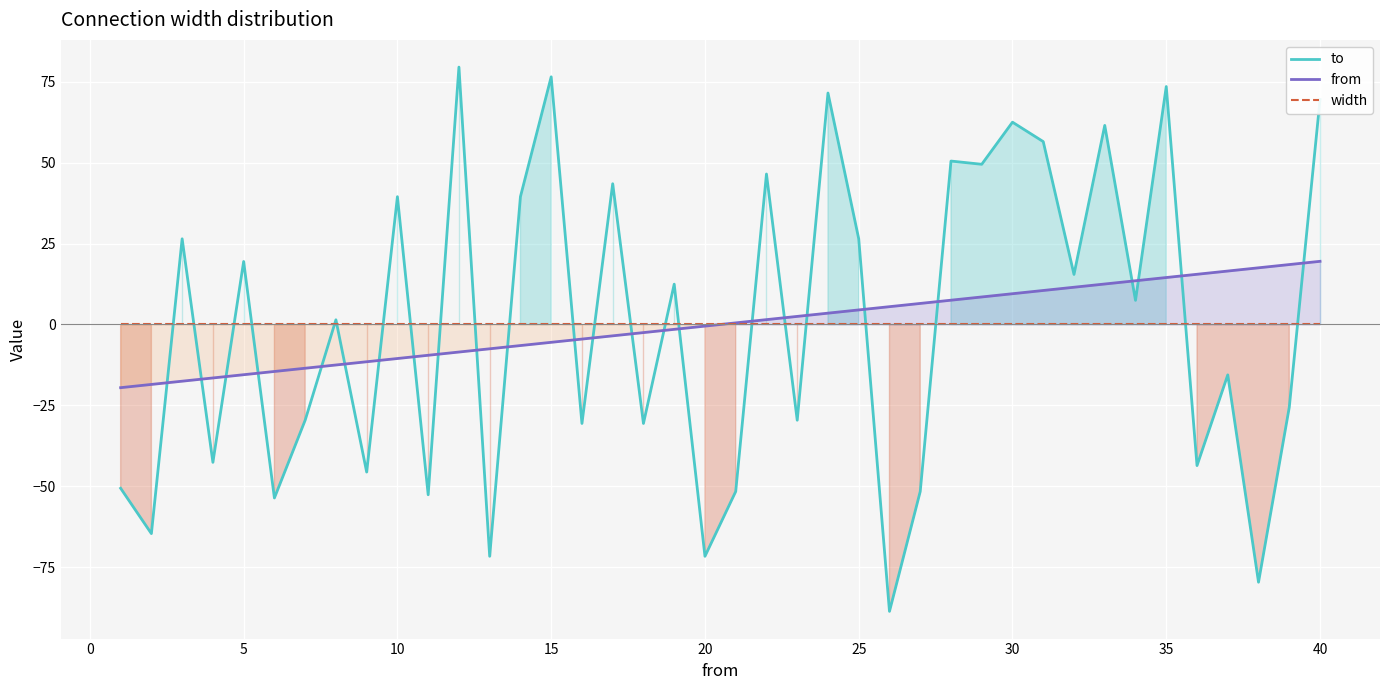

How many negative values does the to series have?

19